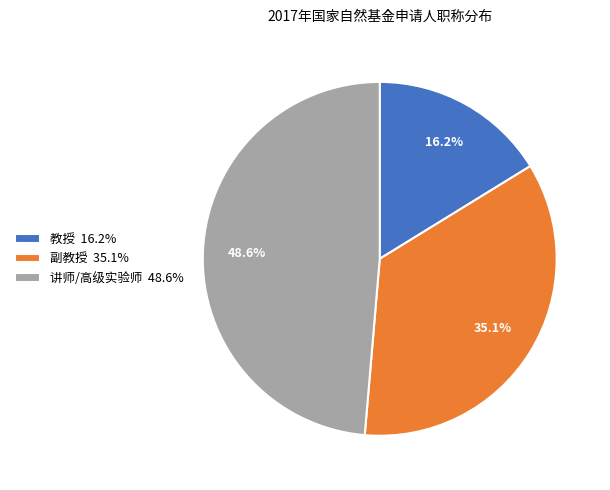

Does any single category account for the majority?

No